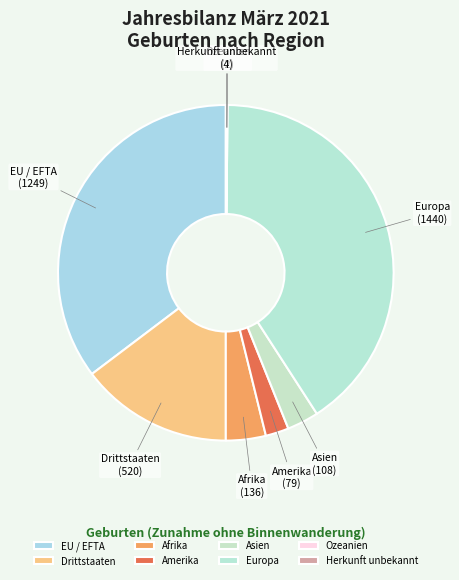

Combined, do Asien and EU / EFTA account for over 50%?

No